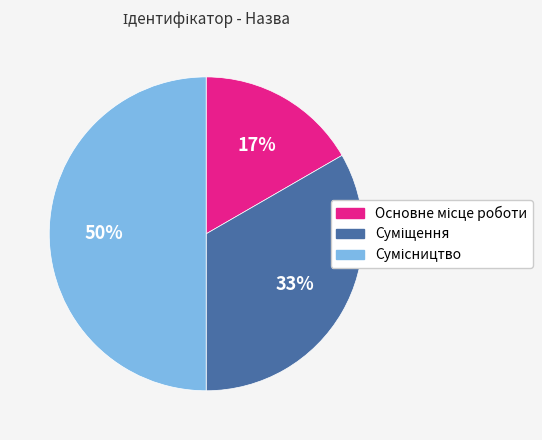

How many segments does this pie chart have?

3